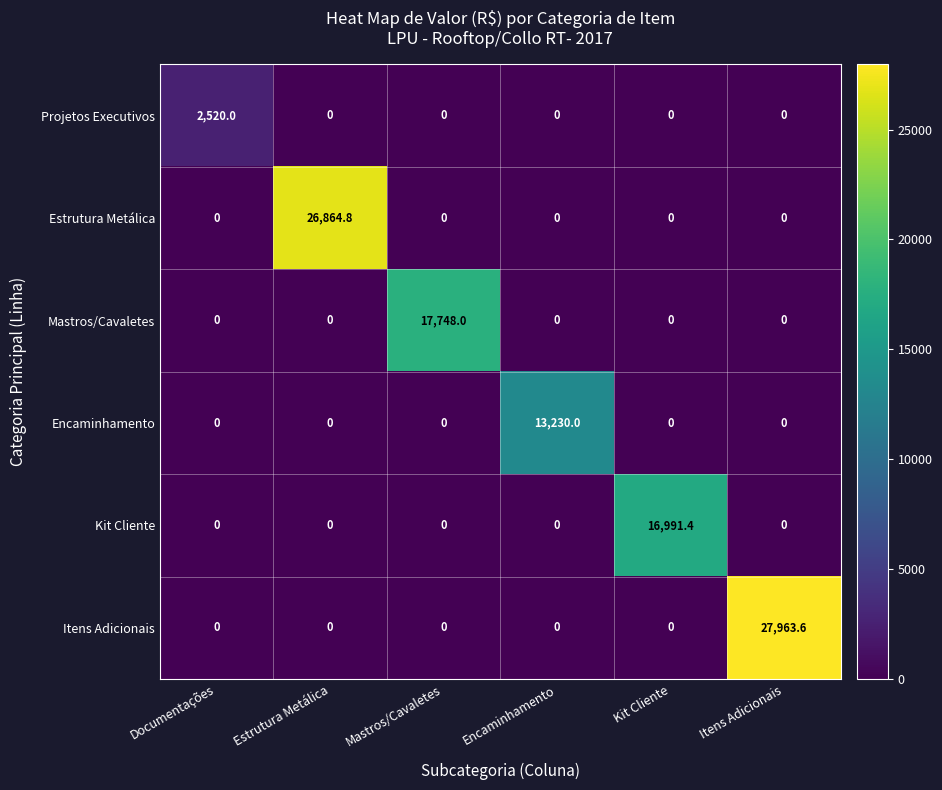

Between Mastros/Cavaletes and Itens Adicionais, which series saw the biggest shift?

Itens Adicionais